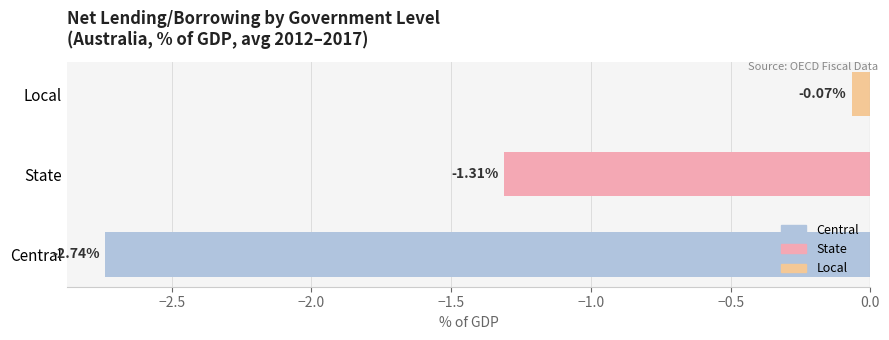

What is the sum of all values?

-4.1